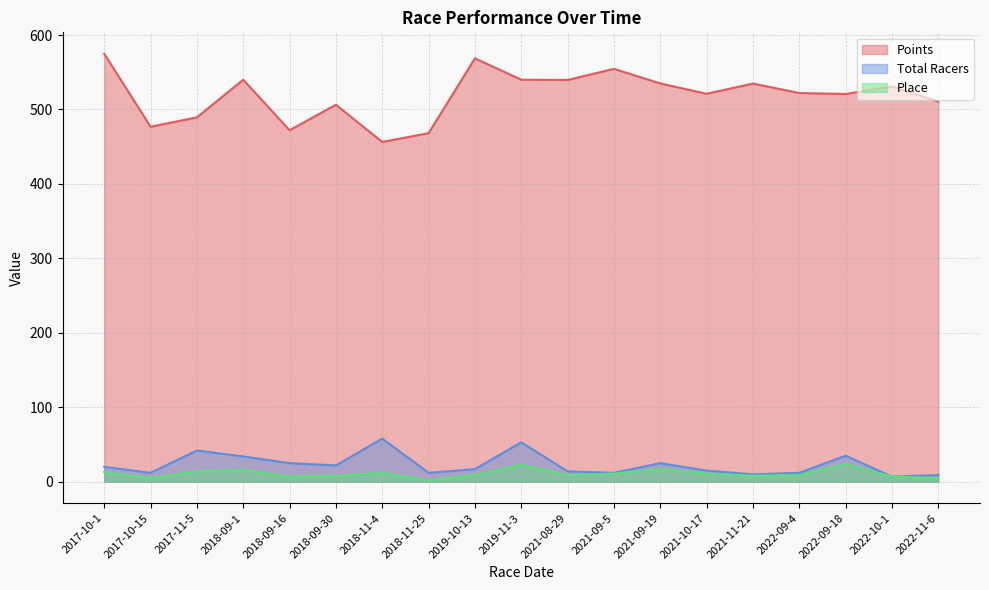

Which series has the largest total across all categories?

Points